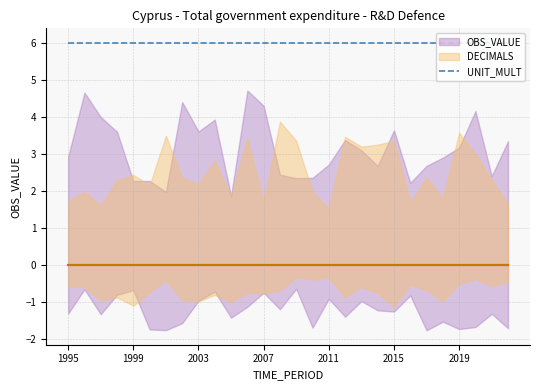

What is the maximum value shown in the chart?

6